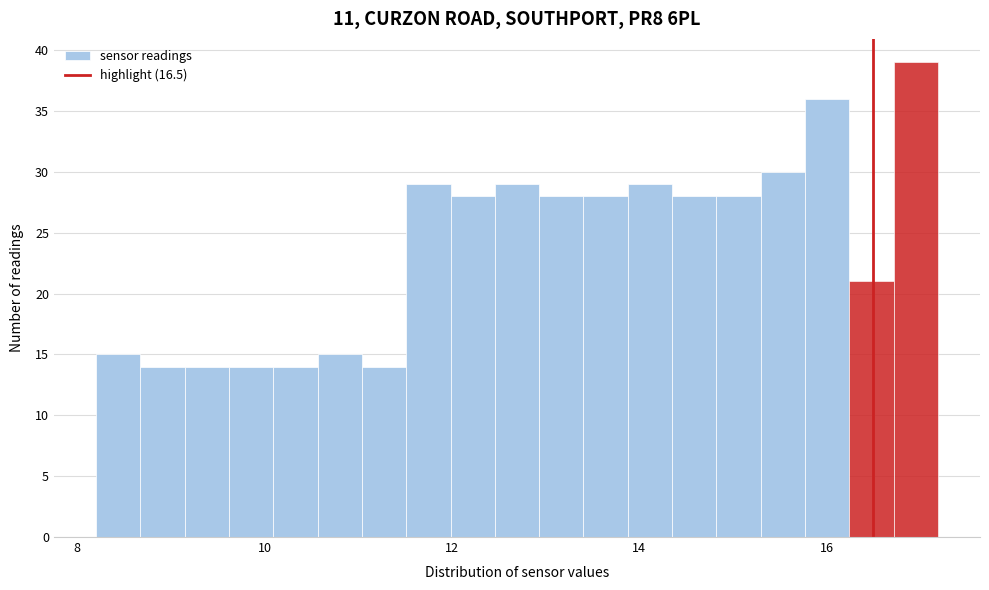

Read against the x-axis, roughly where is the centre of the tallest bar?

17.0